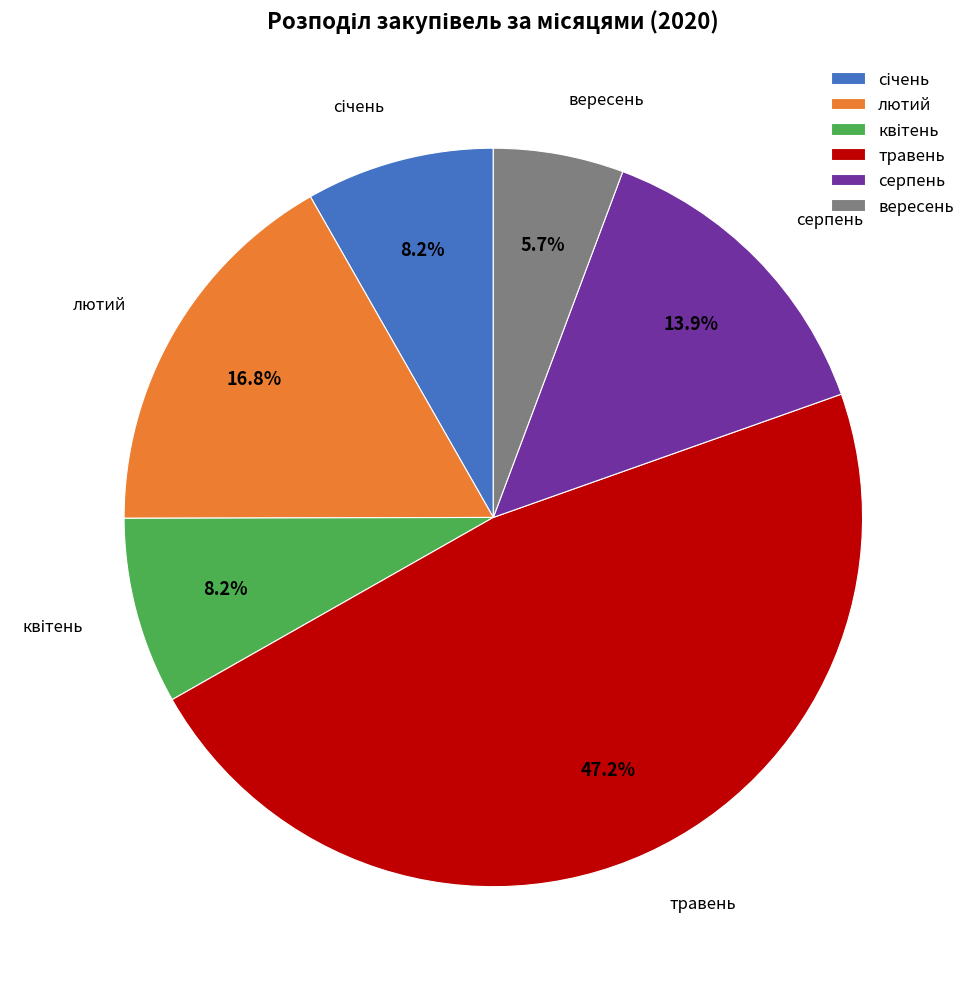

Which slice is the largest?

травень